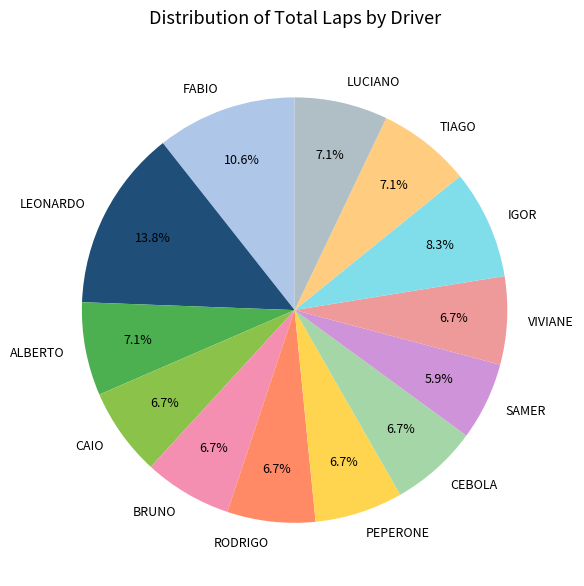

What is the ratio of the value at TIAGO to the value at VIVIANE?

1.1